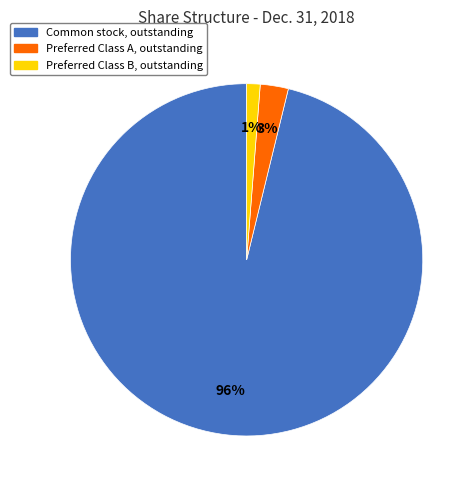

Do Preferred Class A, outstanding and Common stock, outstanding together represent more than half of the pie?

Yes